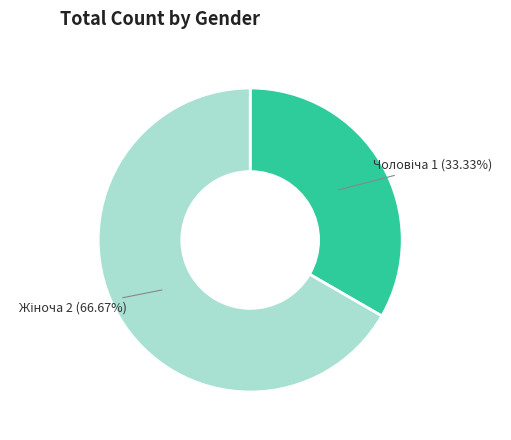

Is there any slice that represents more than half of the pie?

Yes